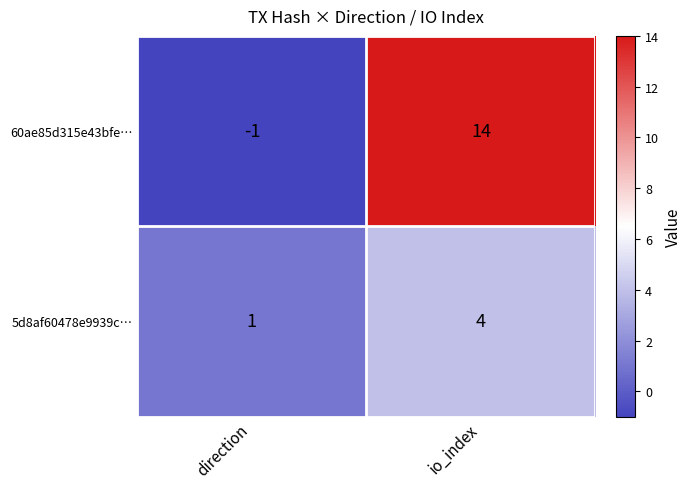

What is the greatest value displayed?

14